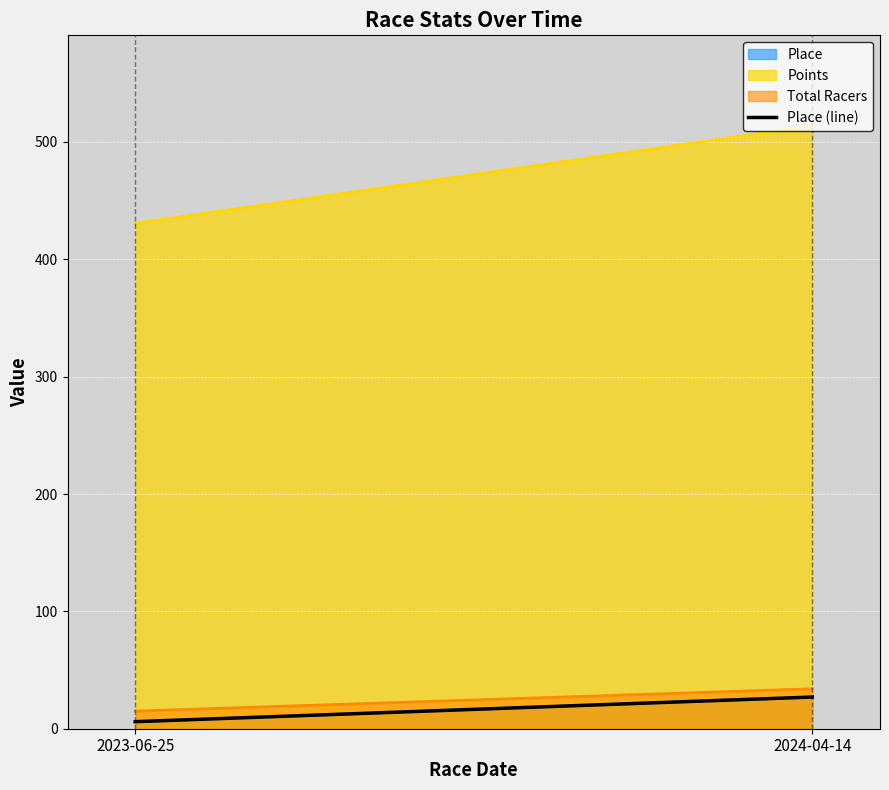

Is the value of Points at 2024-04-14 greater than the value of Place at 2024-04-14?

Yes